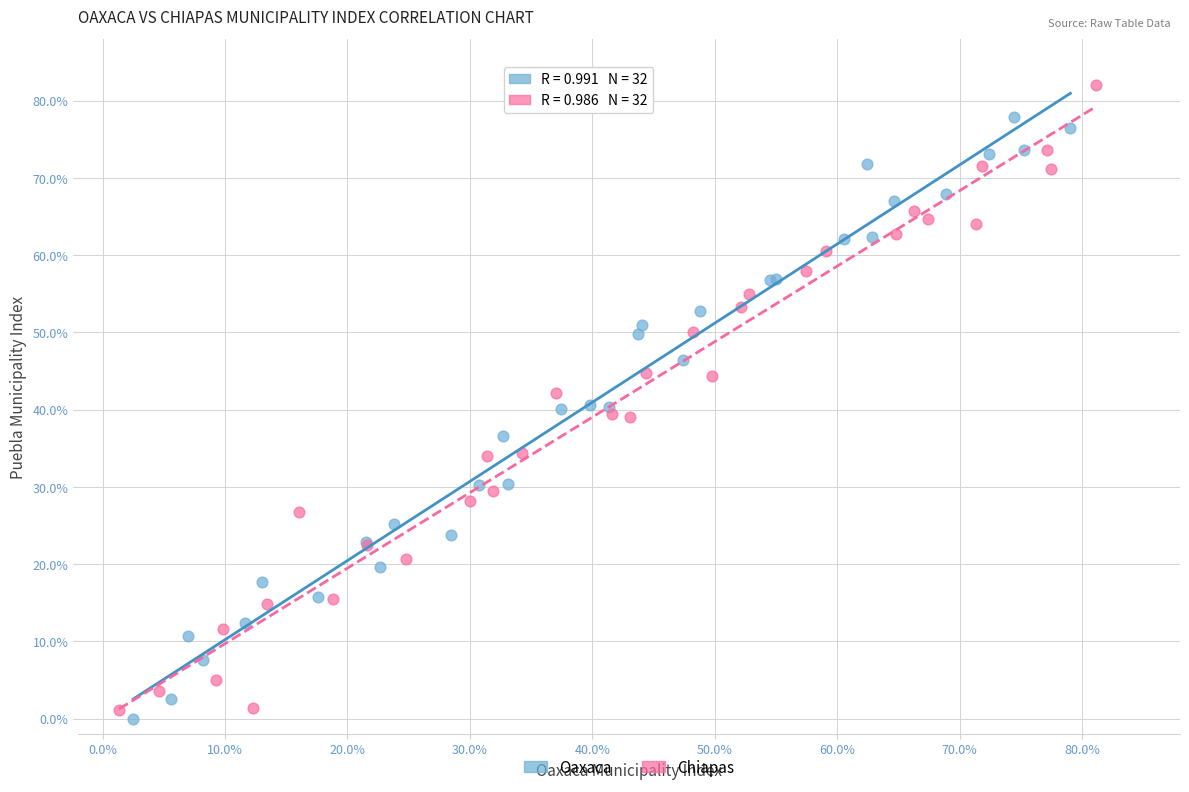

What are all the series names shown in the legend?

Oaxaca, Chiapas